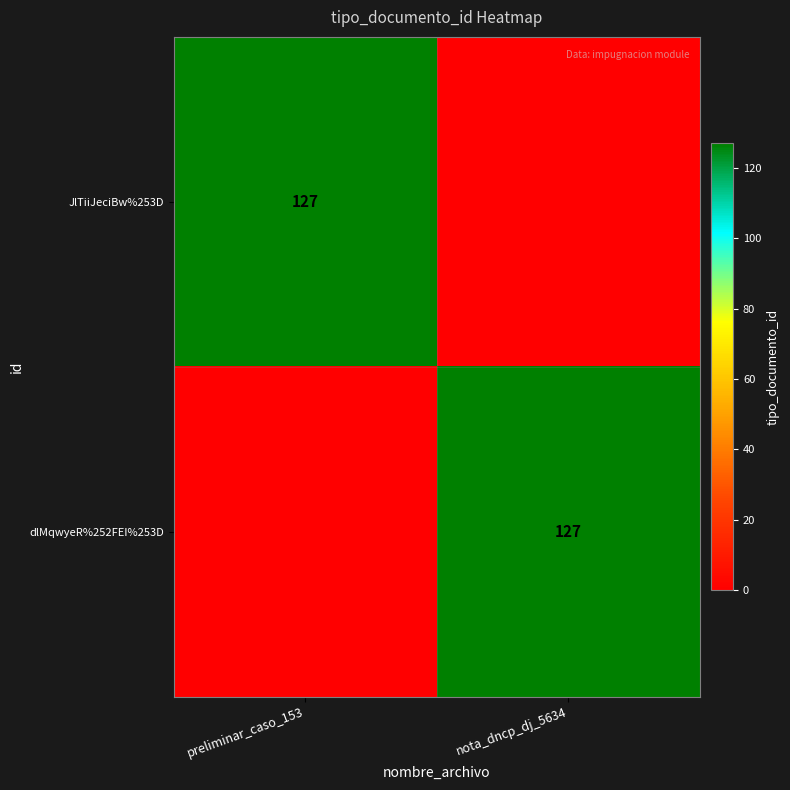

What is the total value across all series at preliminar_caso_153?

127